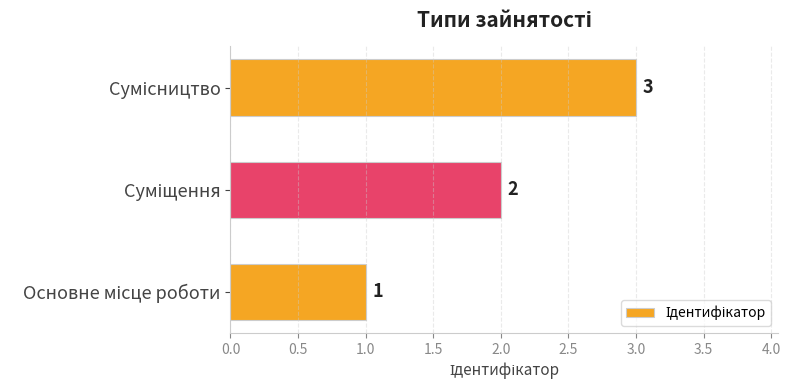

How many distinct data groups are displayed?

1